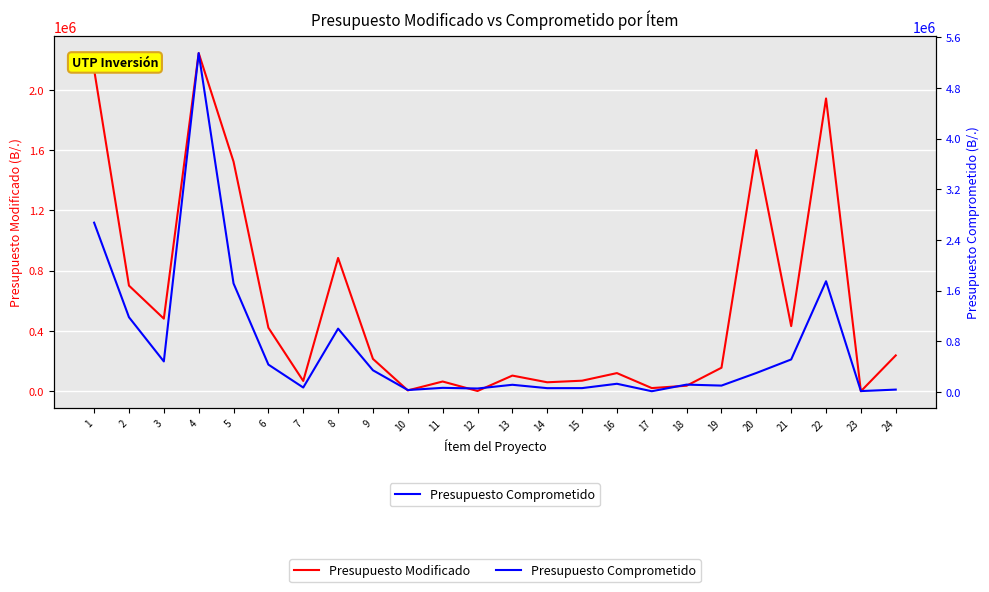

What is the minimum value for Presupuesto Comprometido?

10895.0